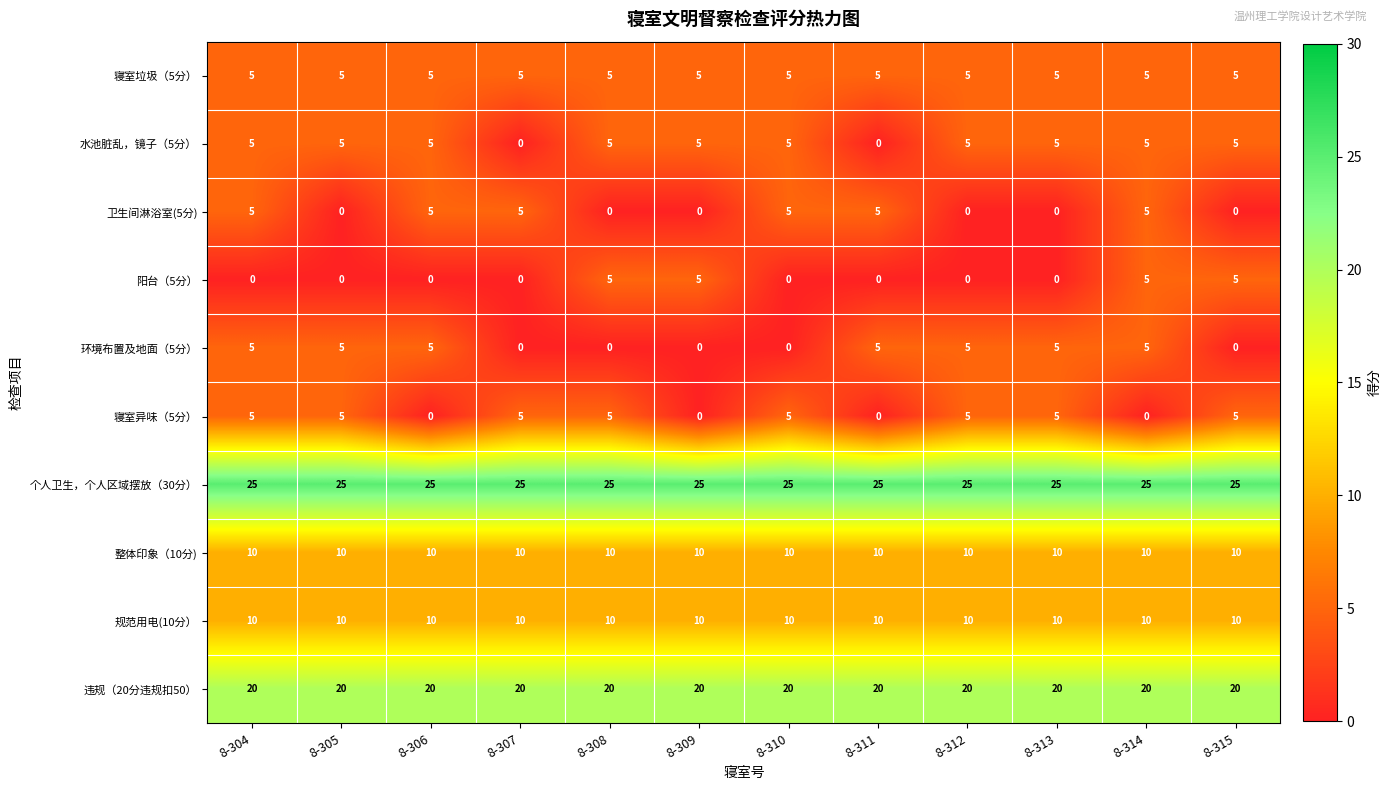

What is the highest value of the 阳台（5分） series?

5